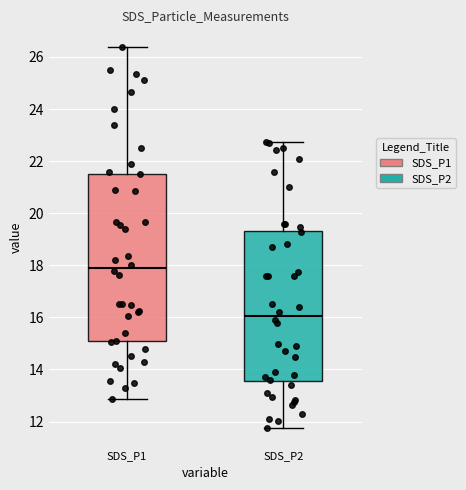

Reading left to right, read every box against the y-axis: the position of its median line, the range the box covers, and the ends of its whiskers. The values are not printed on the chart, so give them approximately, as read against the axis.

SDS_P1: median 18.0, box 15.0 to 21.6, whiskers 12.8 to 26.4
SDS_P2: median 16.0, box 13.6 to 19.4, whiskers 11.8 to 22.8